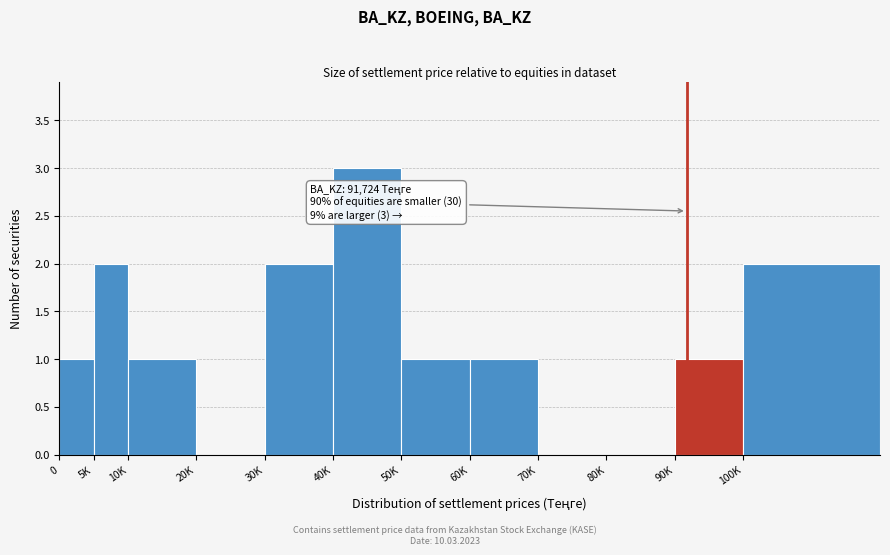

Reading left to right, extract all data points from this chart.

0=1	5K=2	10K=1	20K=0	30K=2	40K=3	50K=1	60K=1	70K=0	80K=0	90K=1	100K=2